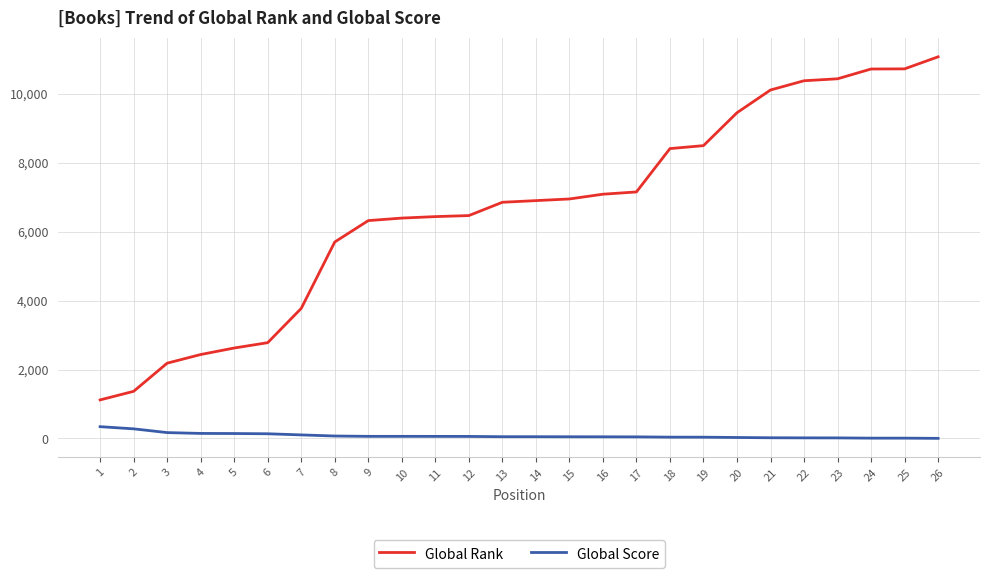

At 20, list the series in order from largest to smallest.

Global Rank, Global Score